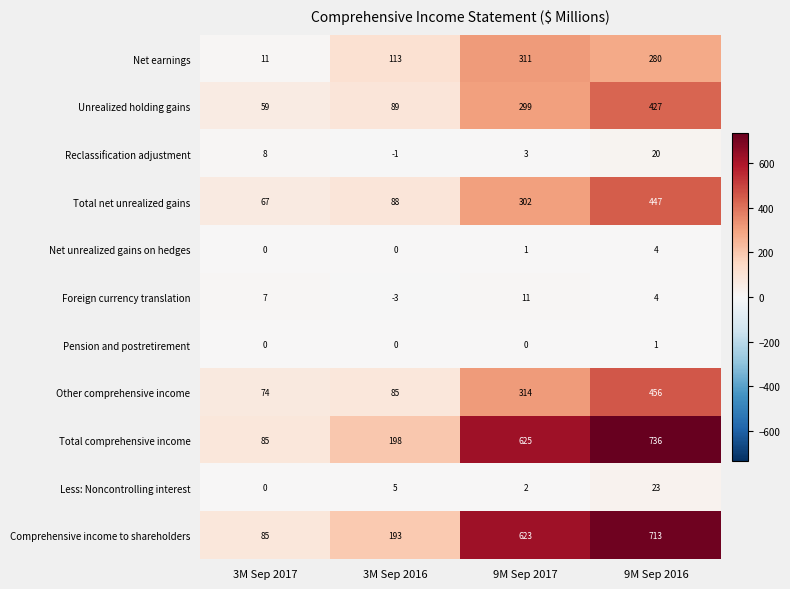

What is the smallest value displayed?

-3